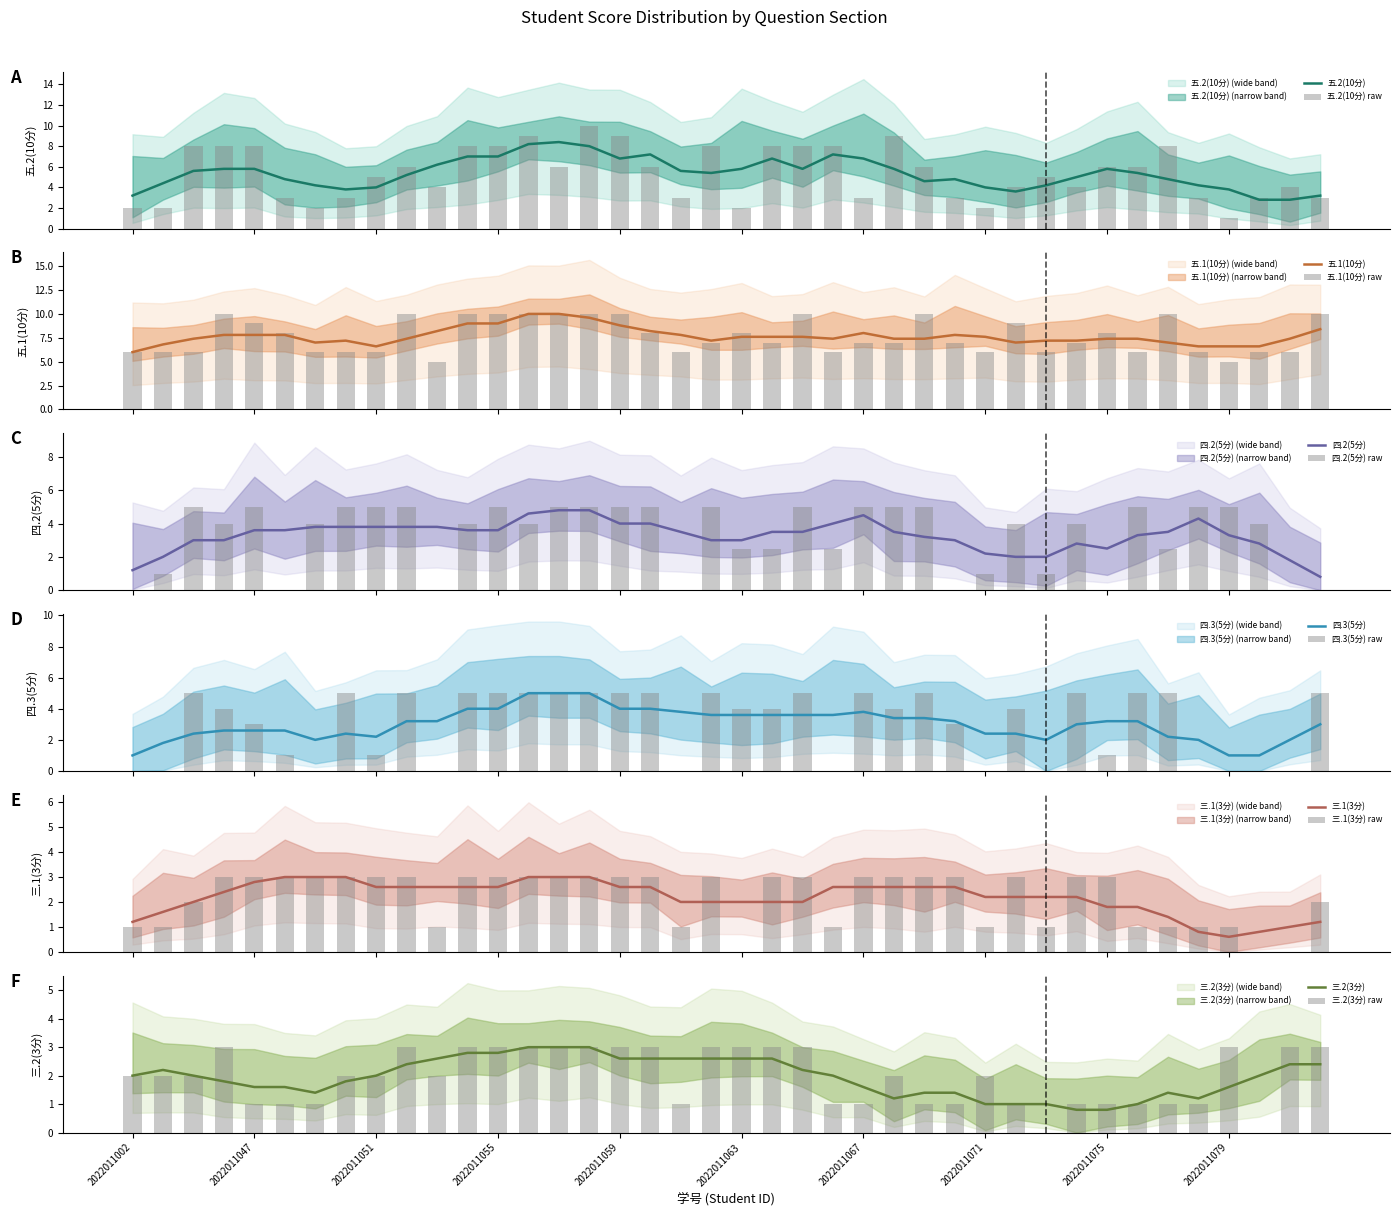

What is the maximum value shown in the chart?

10.0